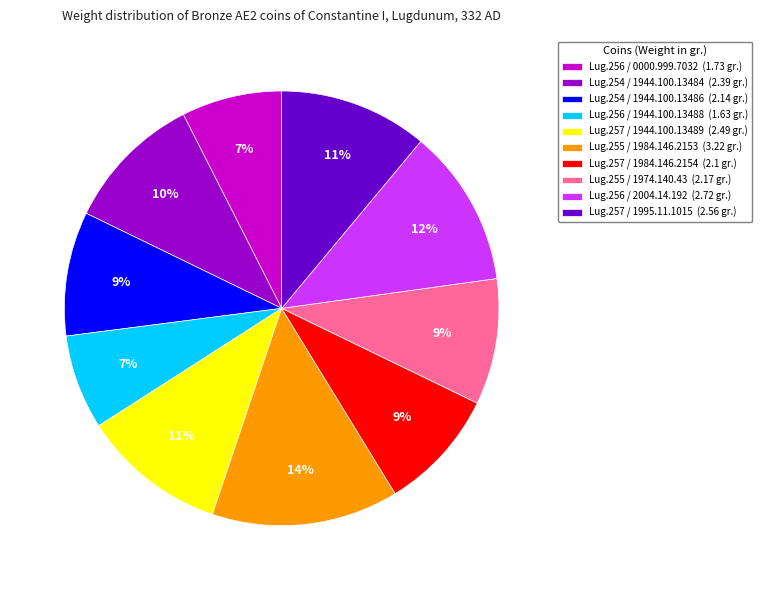

True or false: Lug.255 / 1974.140.43 (2.17 gr.) accounts for 16% of the total.

False